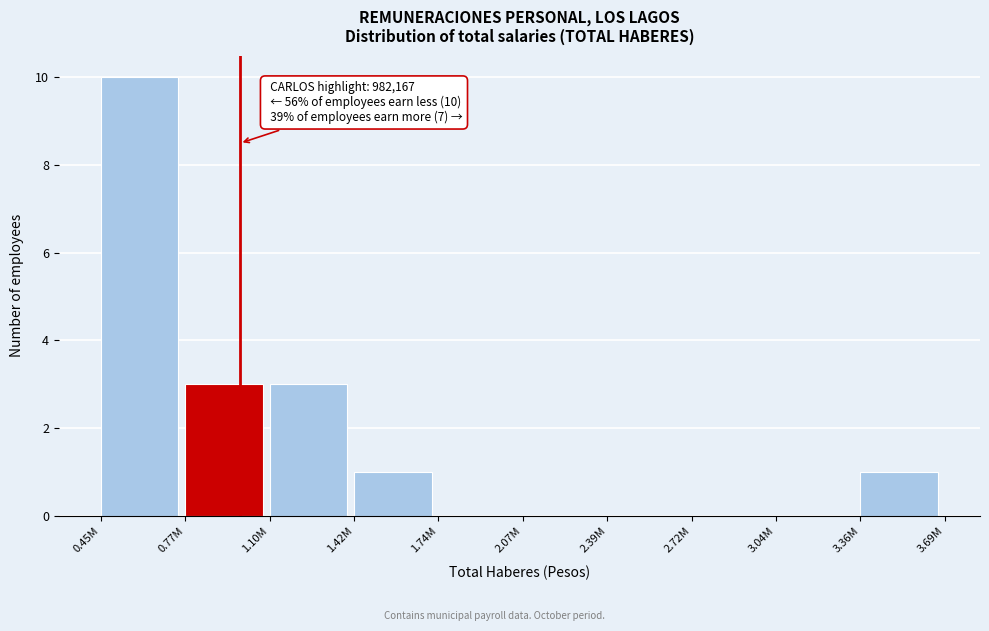

Reading left to right, list all the values displayed in this chart.

0.45M=10	0.77M=3	1.10M=3	1.42M=1	1.74M=0	2.07M=0	2.39M=0	2.72M=0	3.04M=0	3.36M=1